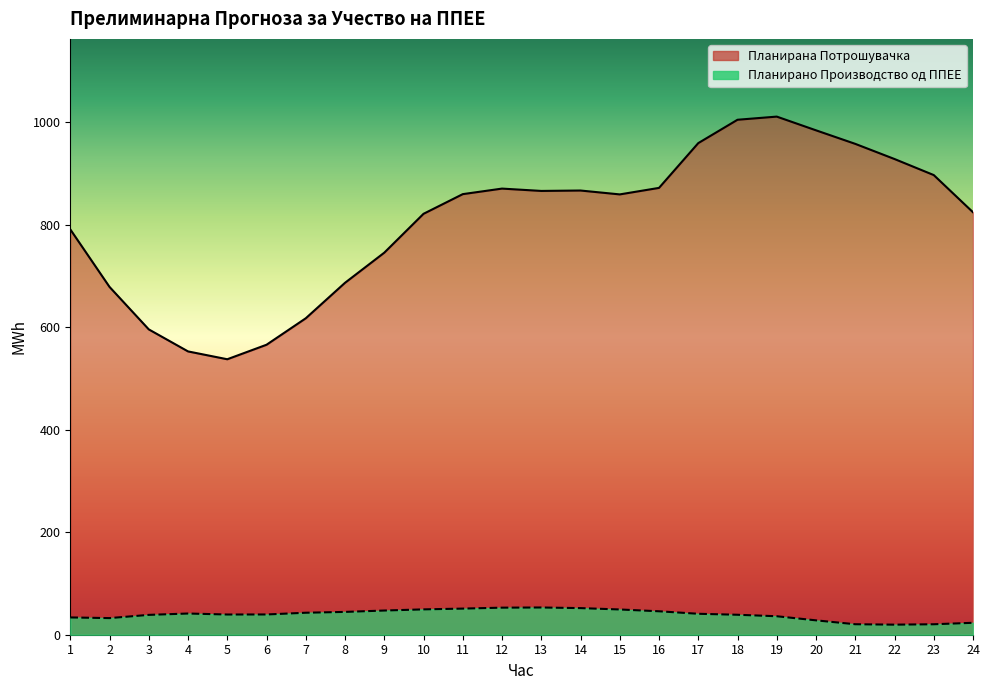

What is the approximate value of Планирано Производство од ППЕЕ at 22?

19.6